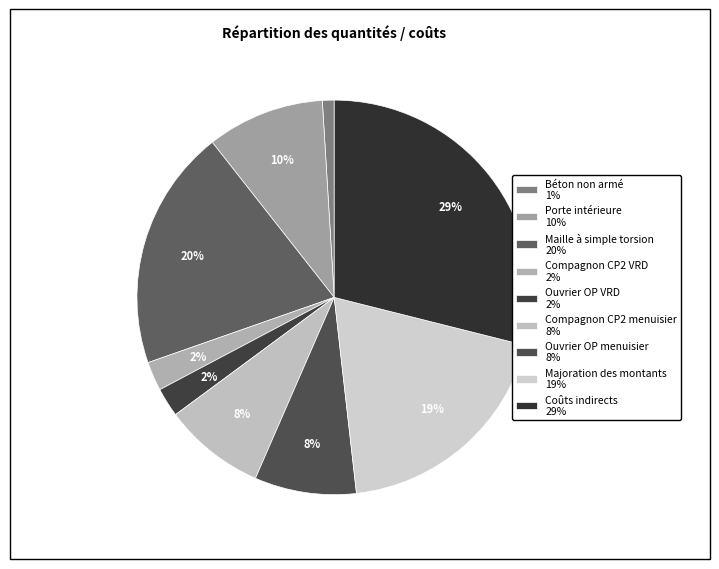

To the nearest percent, what percentage of the pie is Porte intérieure?

10%